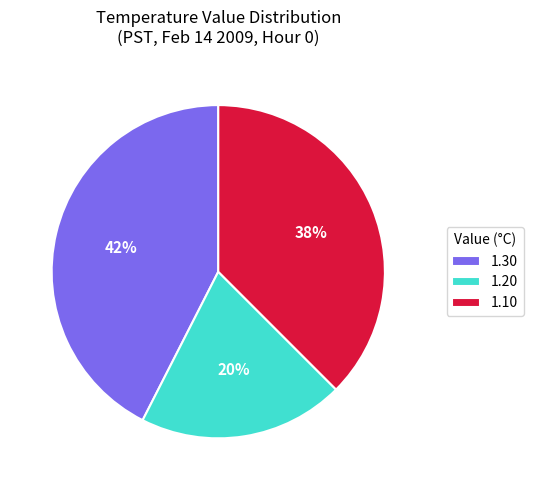

What percentage is the 1.20 slice, to the nearest percent?

20%